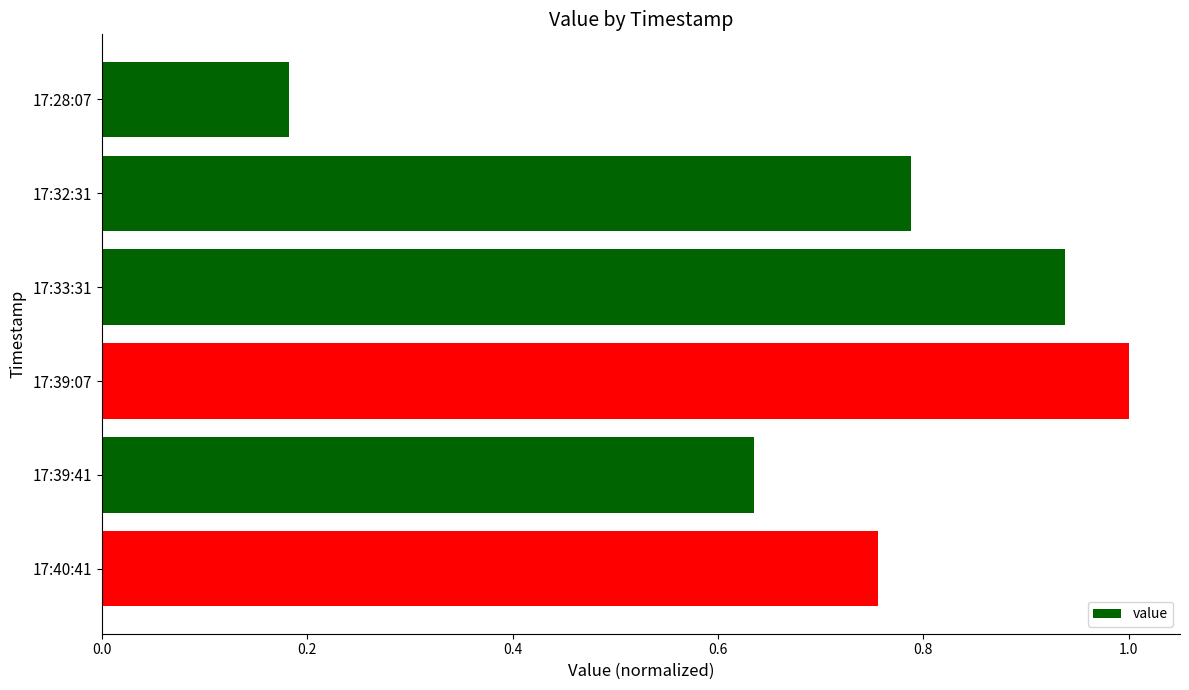

Which category has the lowest value across all series?

17:28:07